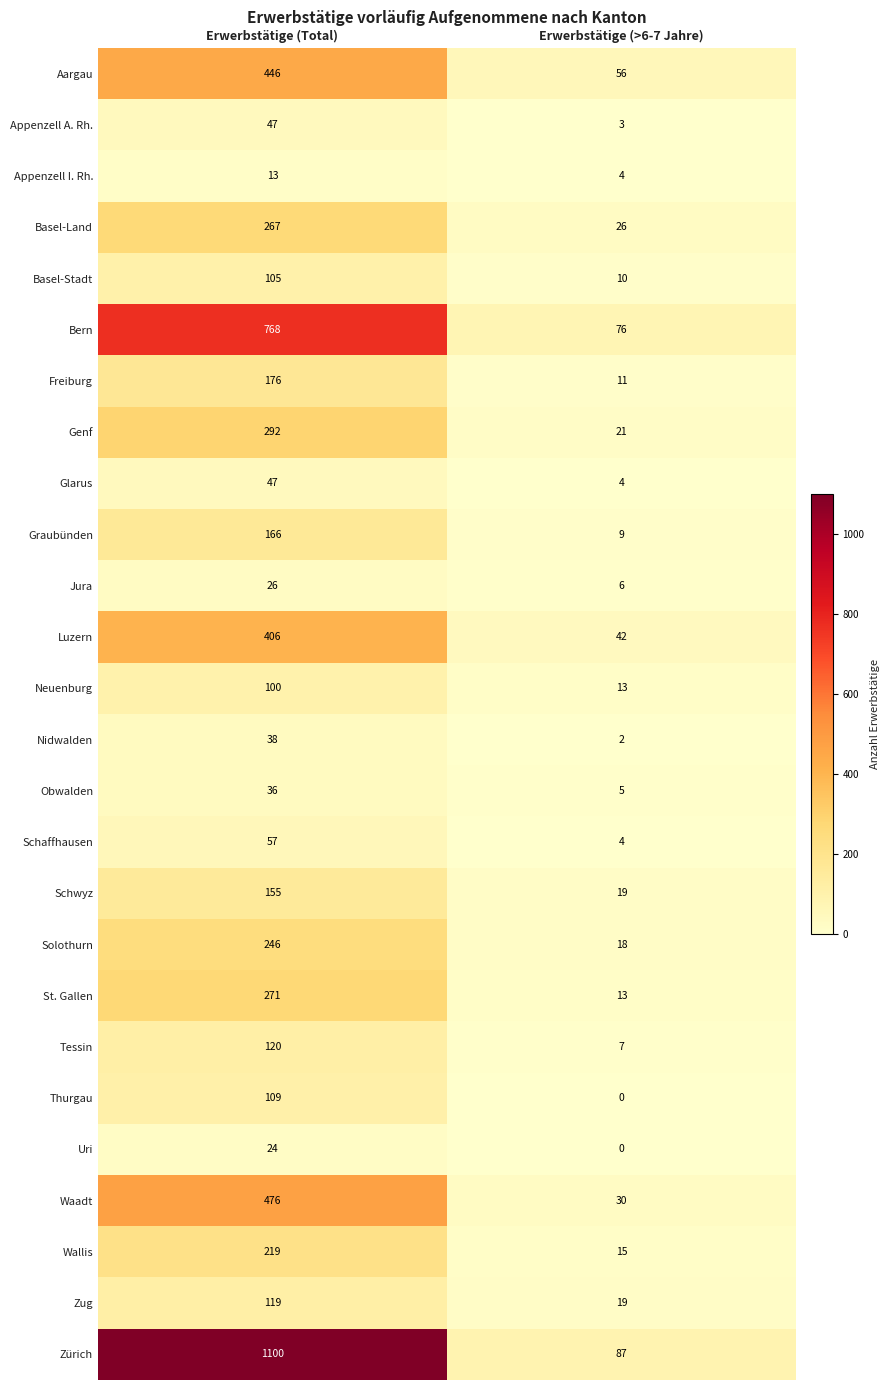

Which series has the largest total across all categories?

Zürich